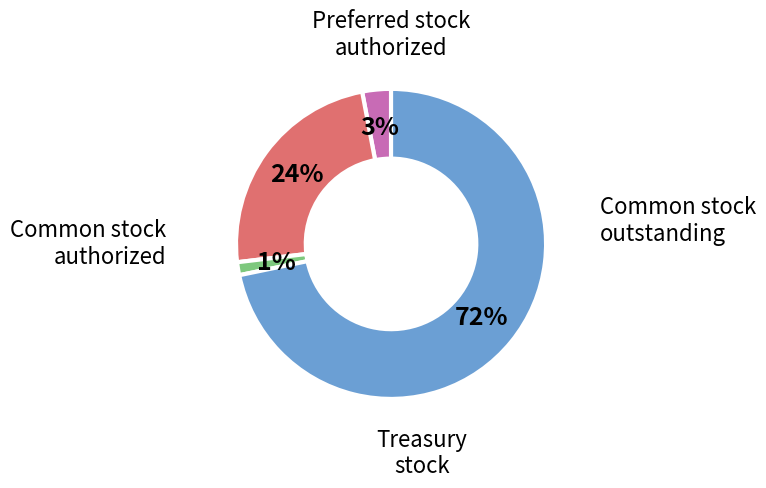

Does any single category account for the majority?

Yes